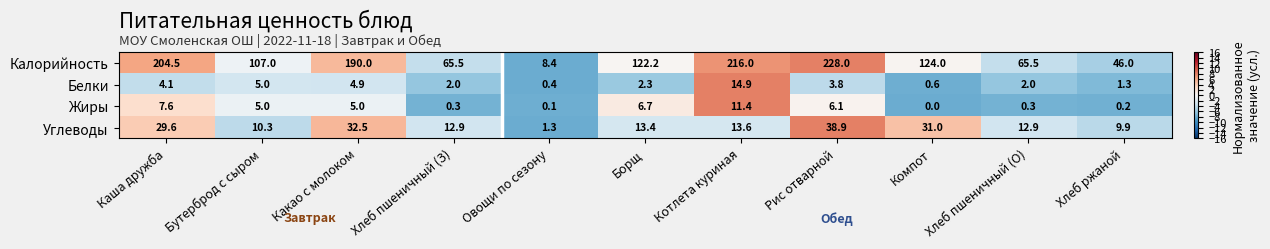

The value of Жиры at Борщ is 6.7. True or false?

True